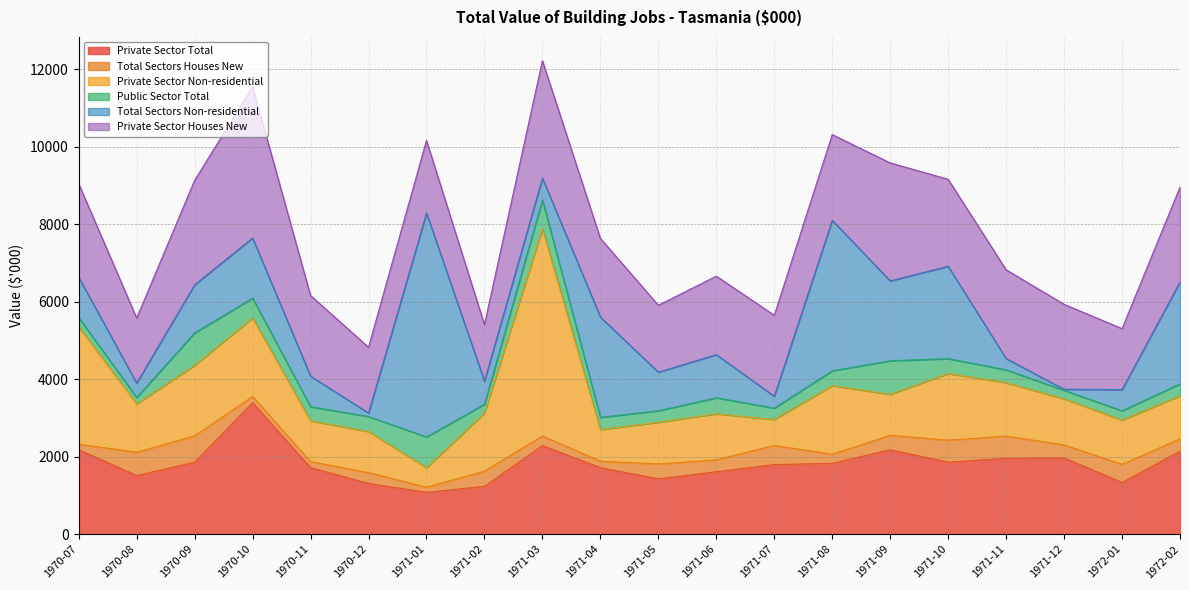

The Private Sector Non-residential series shows 1496 at 1971-09. True or false?

False